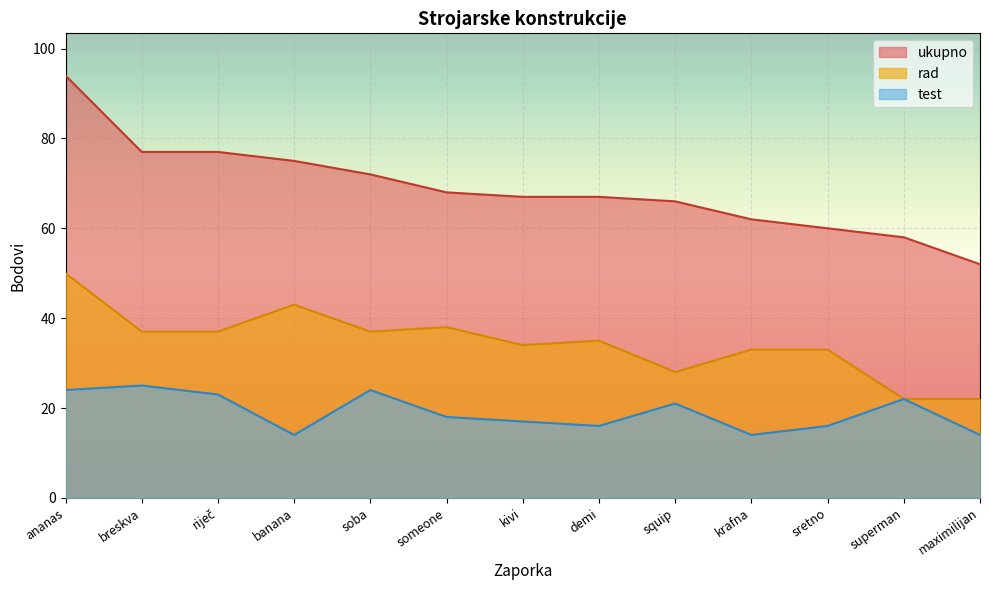

List the series in order of their overall mean, lowest first.

test, rad, ukupno